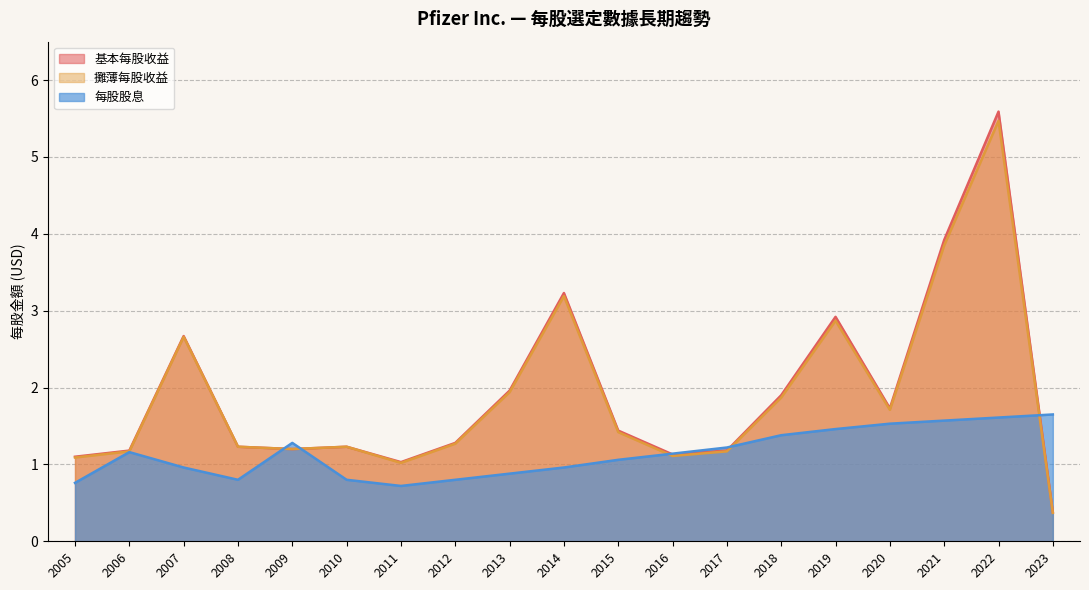

What is the value of the 每股股息 point at the 17th from the left?

1.6